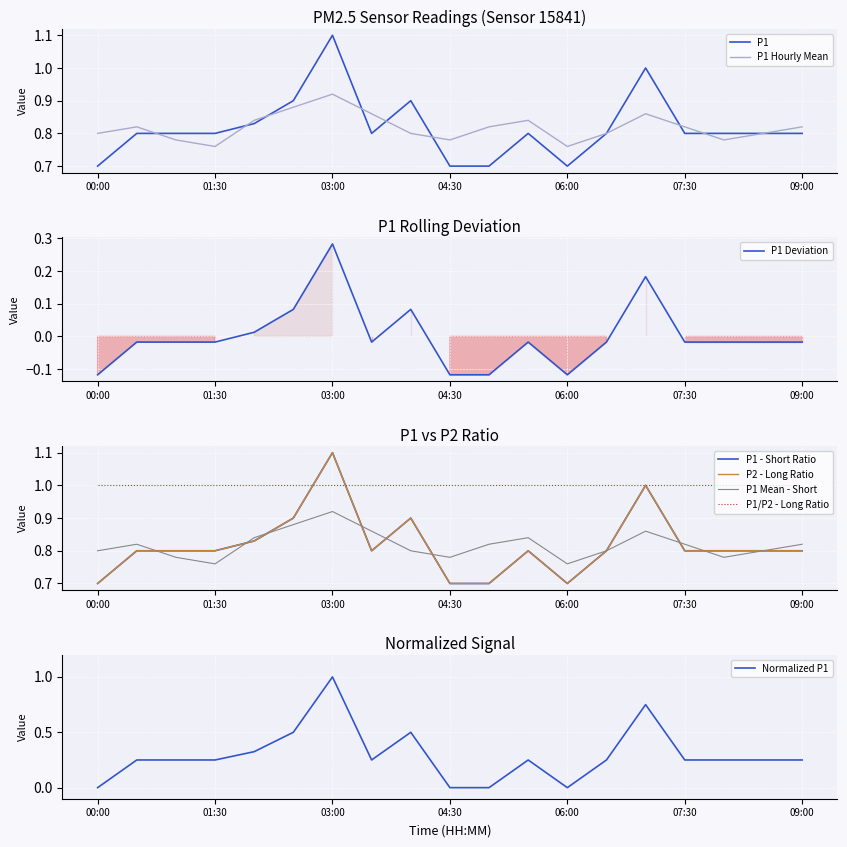

True or false: P2_hourly_mean and P1 intersect in this chart.

False